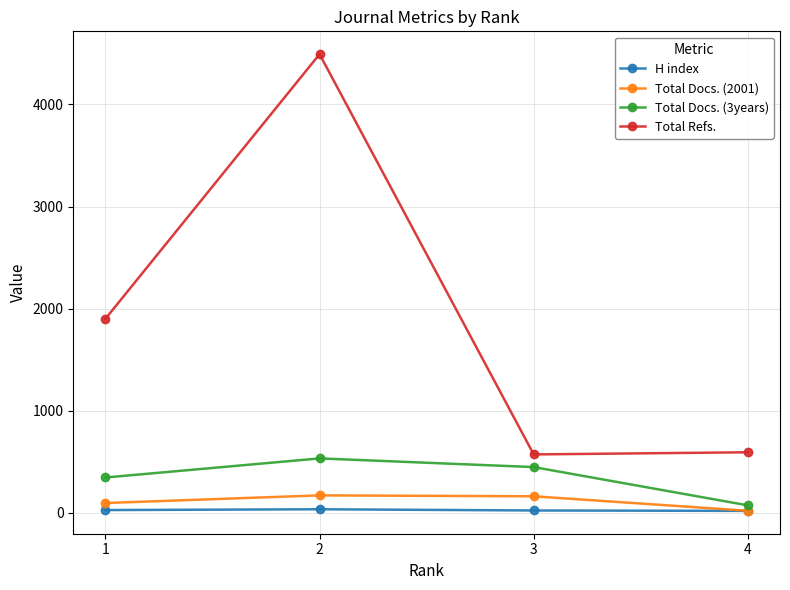

How many values in the Total Refs. series are below 1900?

2